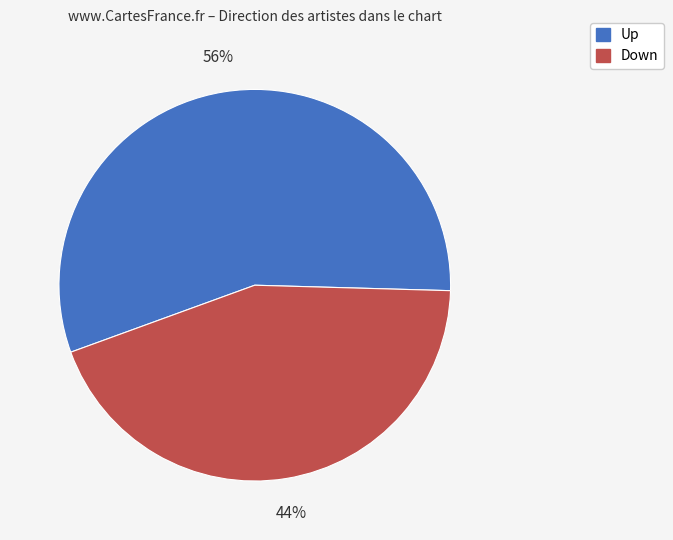

Which slice is the smallest?

Down